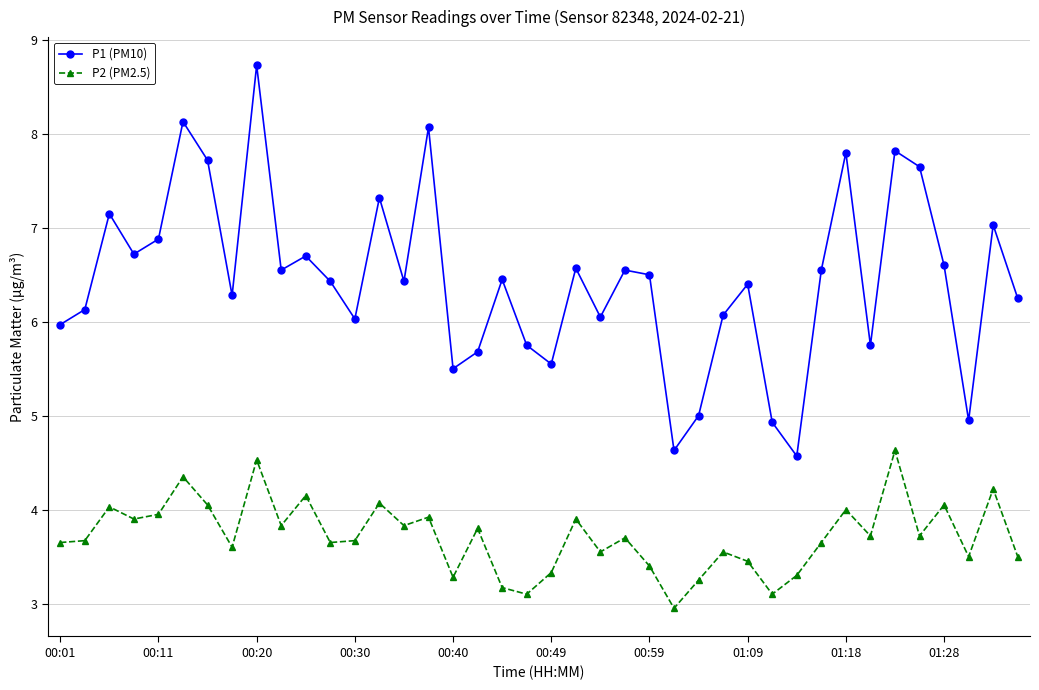

Rank the series by their average value, from lowest to highest.

P2 (PM2.5), P1 (PM10)